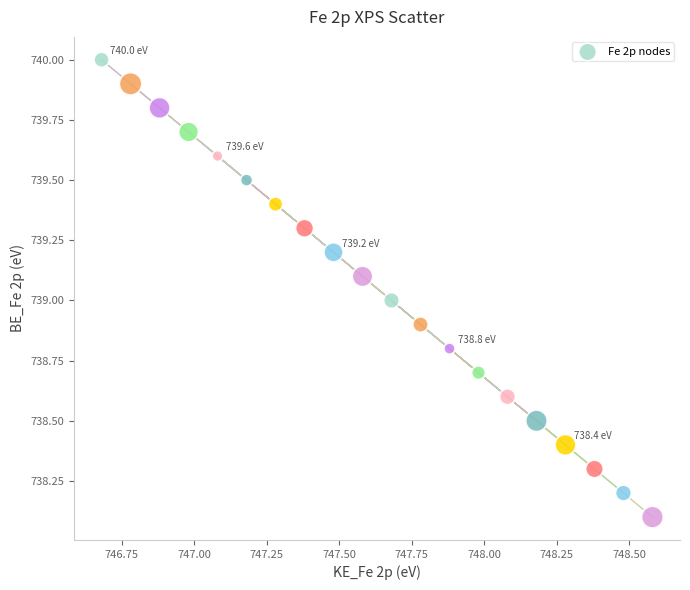

What is the range of X values (max minus min)?

1.9